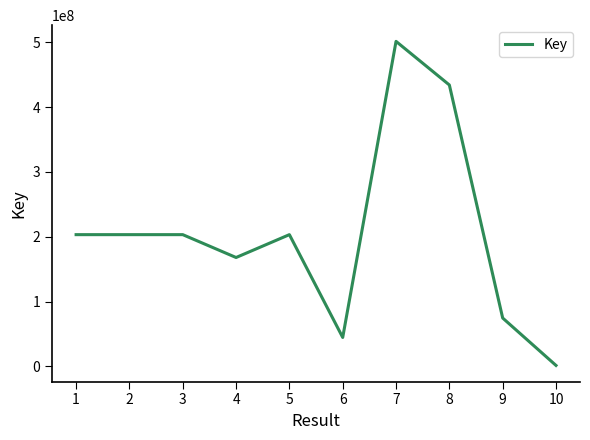

True or false: the data shows 337214042 at 3.

False